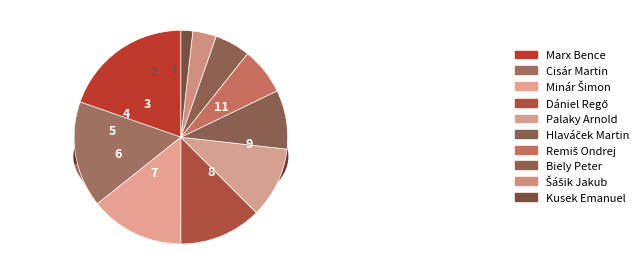

Count the number of slices in the pie.

10